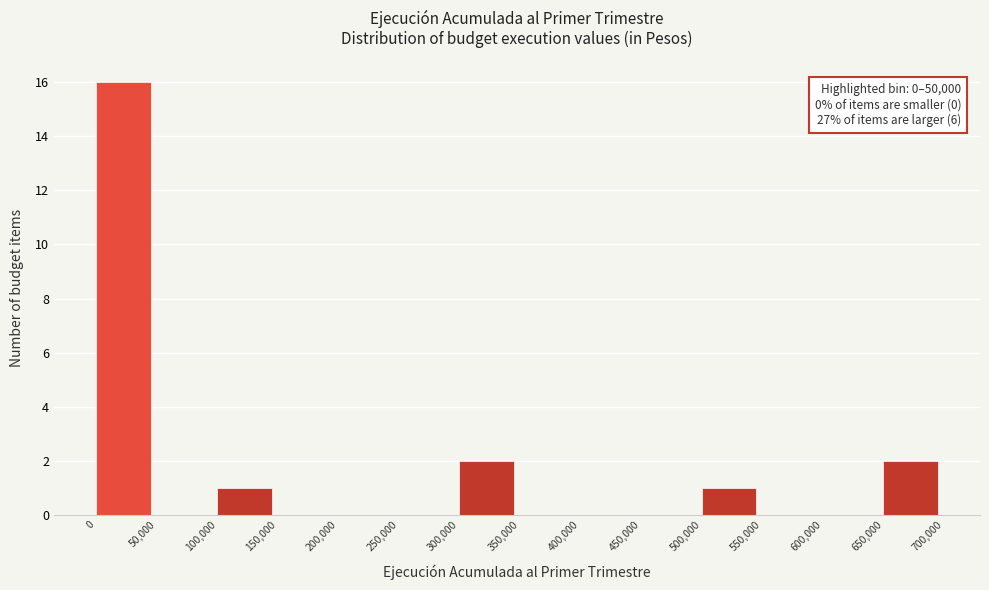

Over which range of the x-axis is the bar tallest?

0 to 50,000